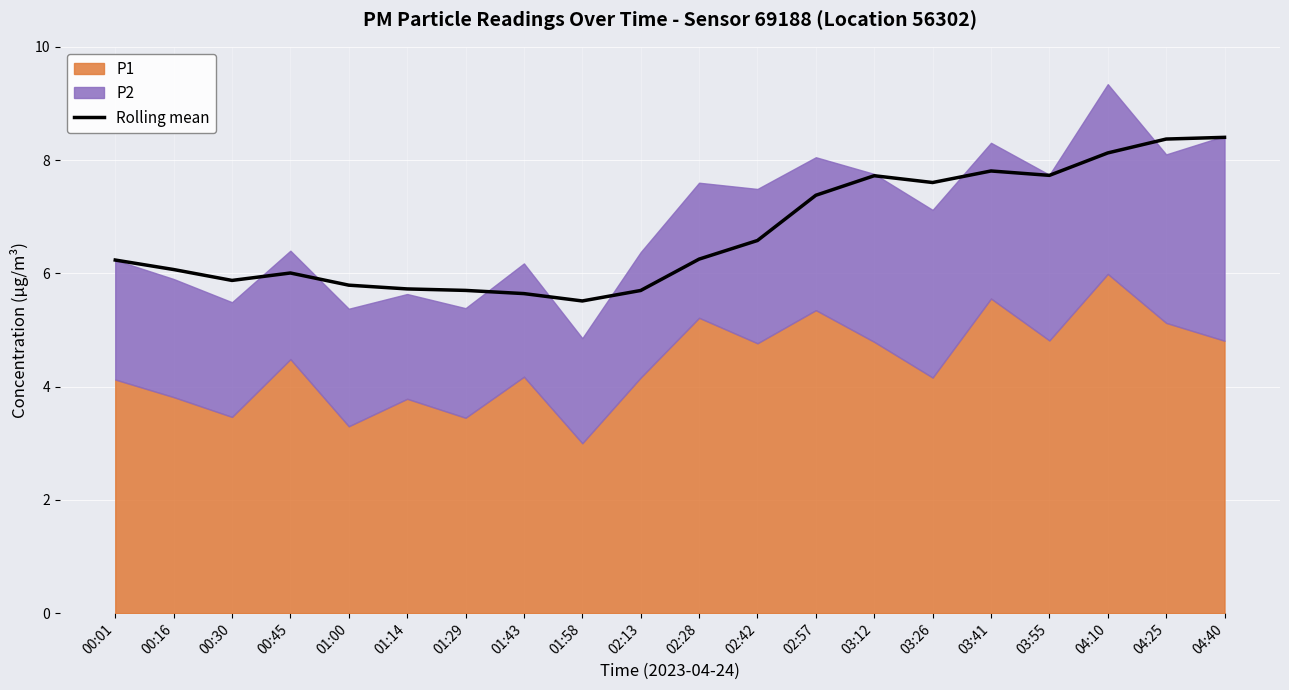

Reading left to right, list all the values displayed in this chart.

6.2	6.1	5.9	6.0	5.8	5.7	5.7	5.6	5.5	5.7	6.3	6.6	7.4	7.7	7.6	7.8	7.7	8.1	8.4	8.4